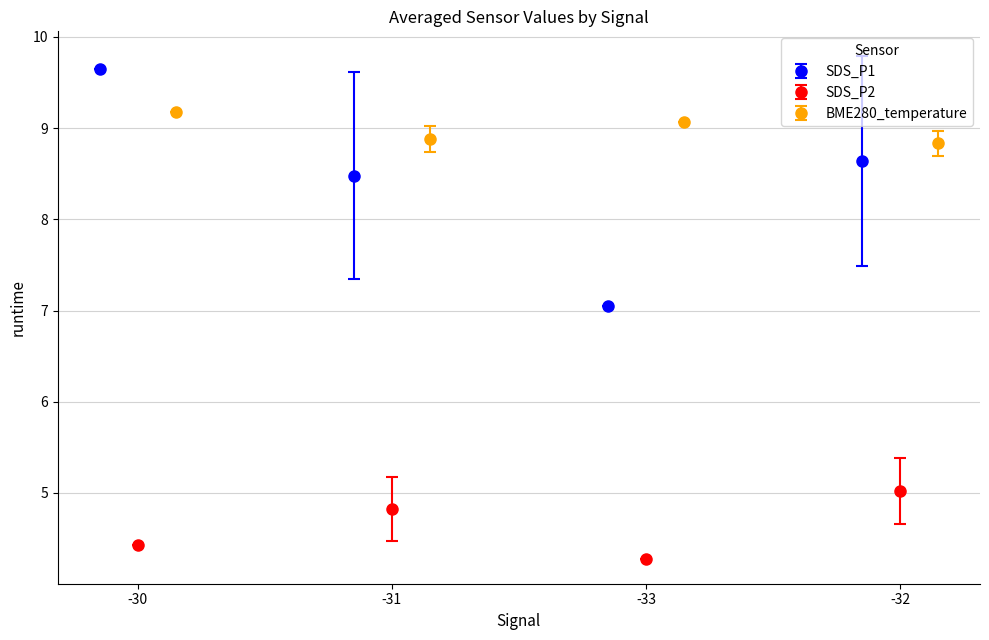

The value of SDS_P2 at -32 is 3.2. True or false?

False